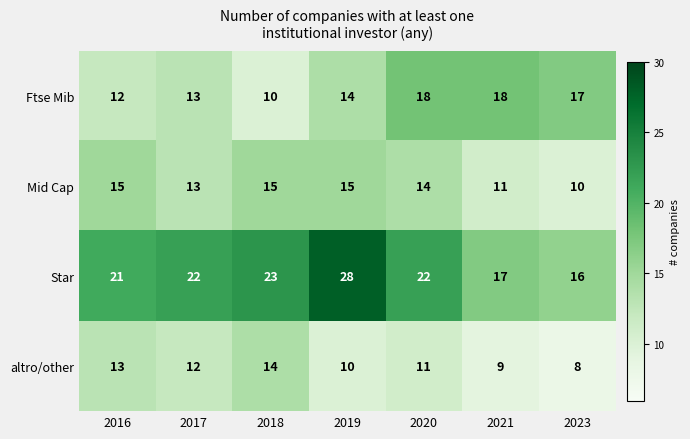

What is the approximate value of altro/other at 2020?

11